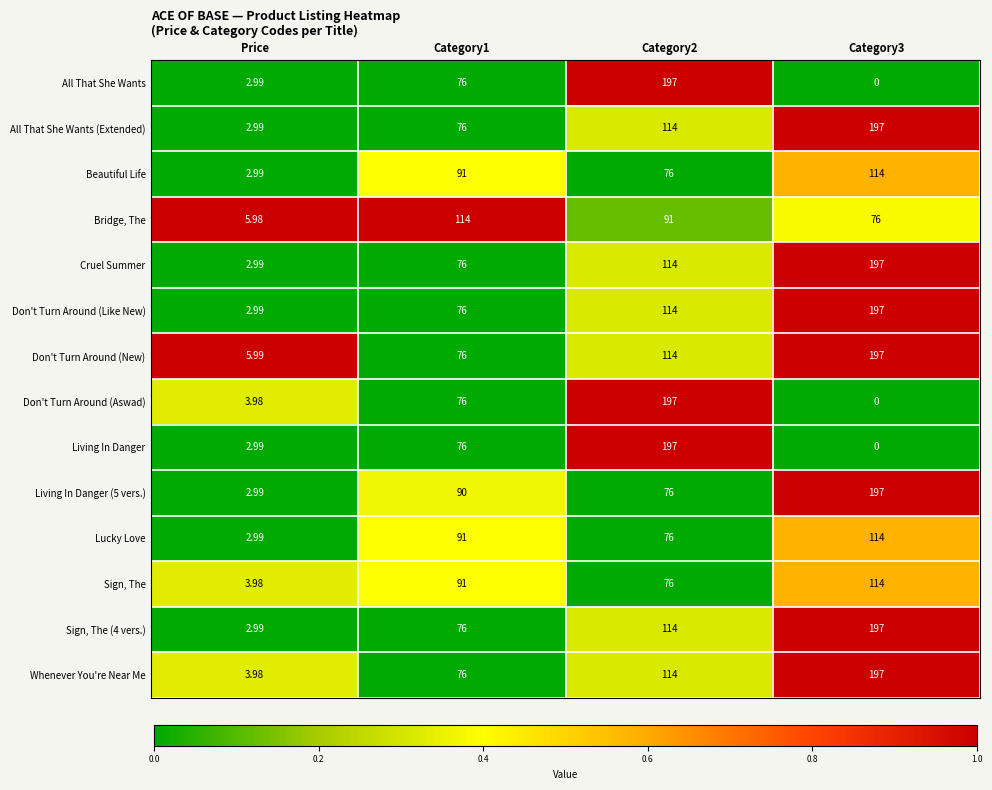

Is the value of Living In Danger at Category2 greater than the value of Sign, The (4 vers.) at Price?

Yes